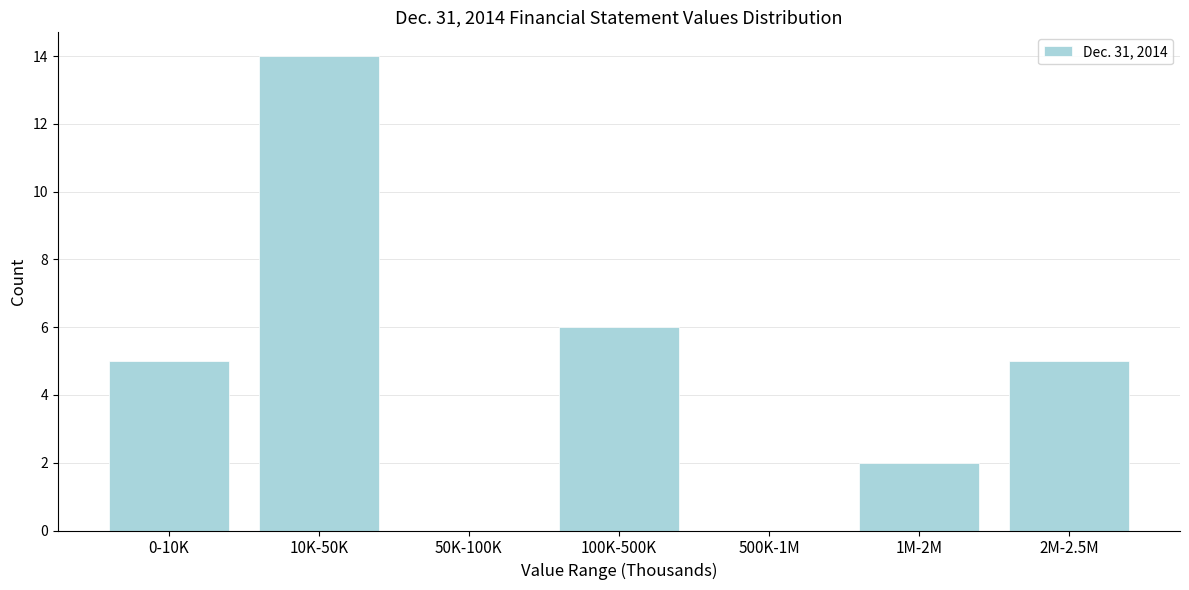

Reading left to right, what are all the values shown in this chart?

0-10K=5	10K-50K=14	50K-100K=0	100K-500K=6	500K-1M=0	1M-2M=2	2M-2.5M=5